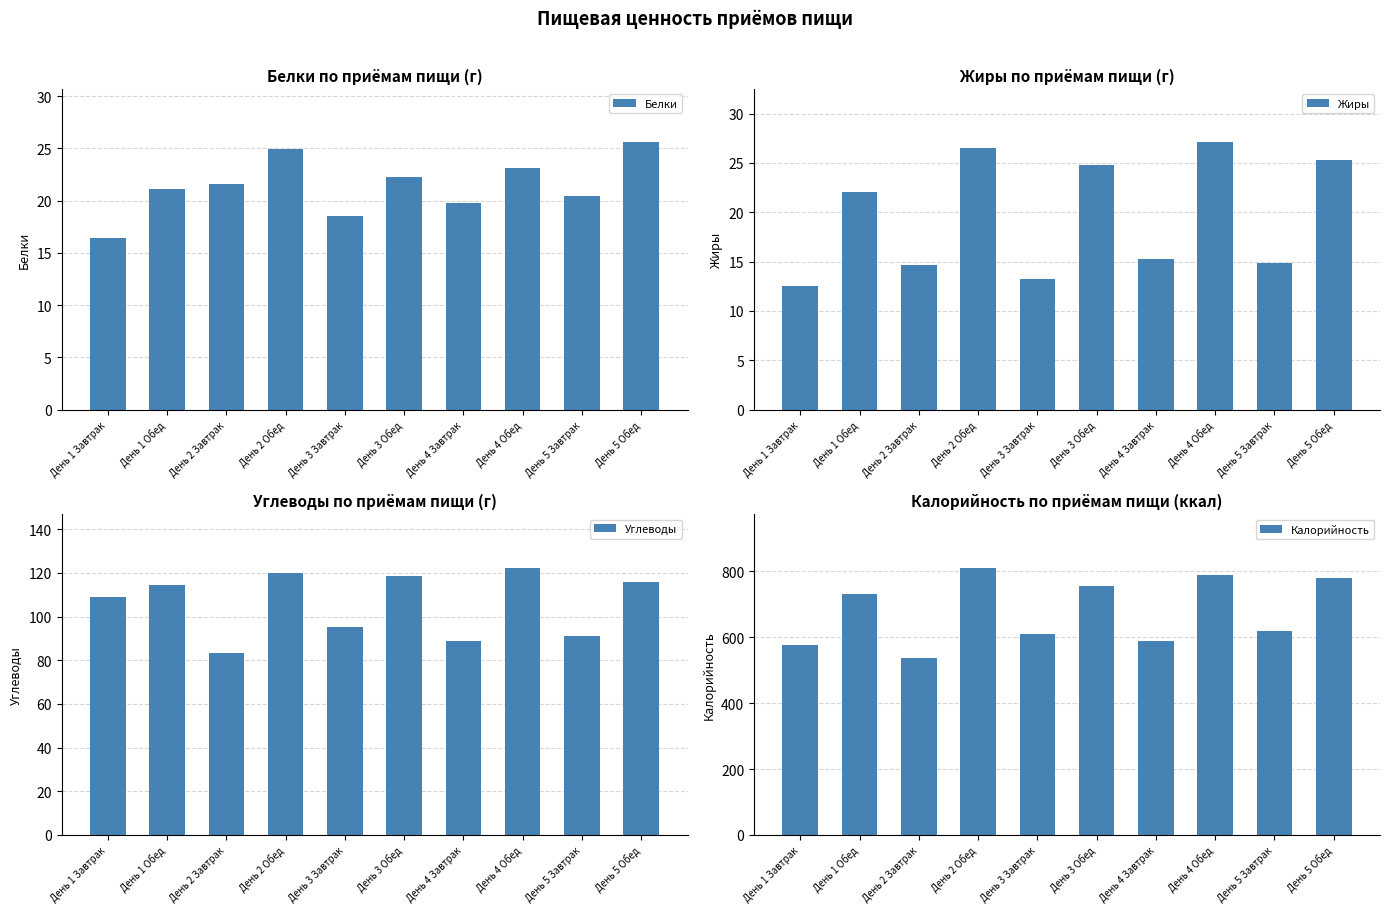

What is the sum of all Углеводы values?

1059.2